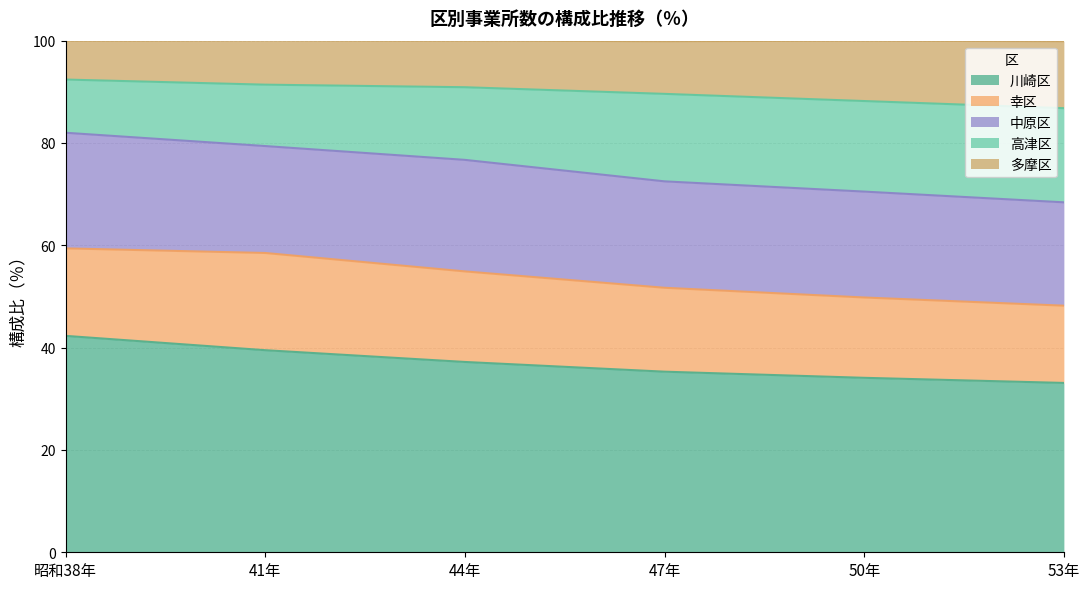

The value of 高津区 at 50年 is 14.6. True or false?

False